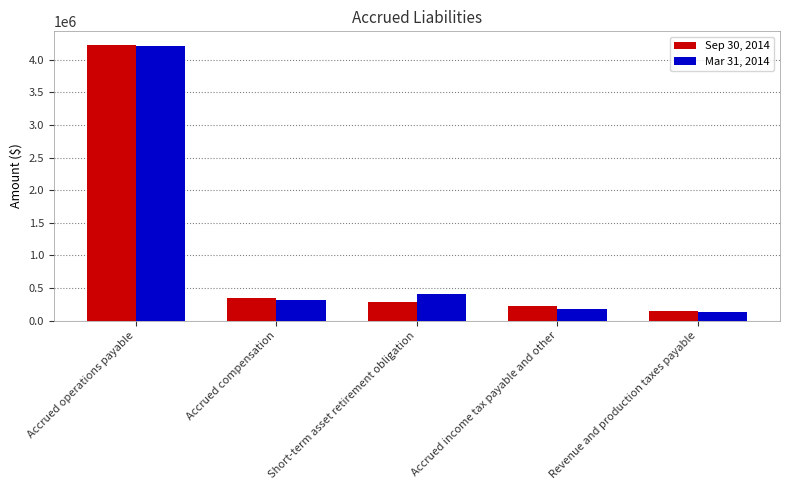

What is the value of the Mar 31, 2014 bar at the 1st from the left?

4209000